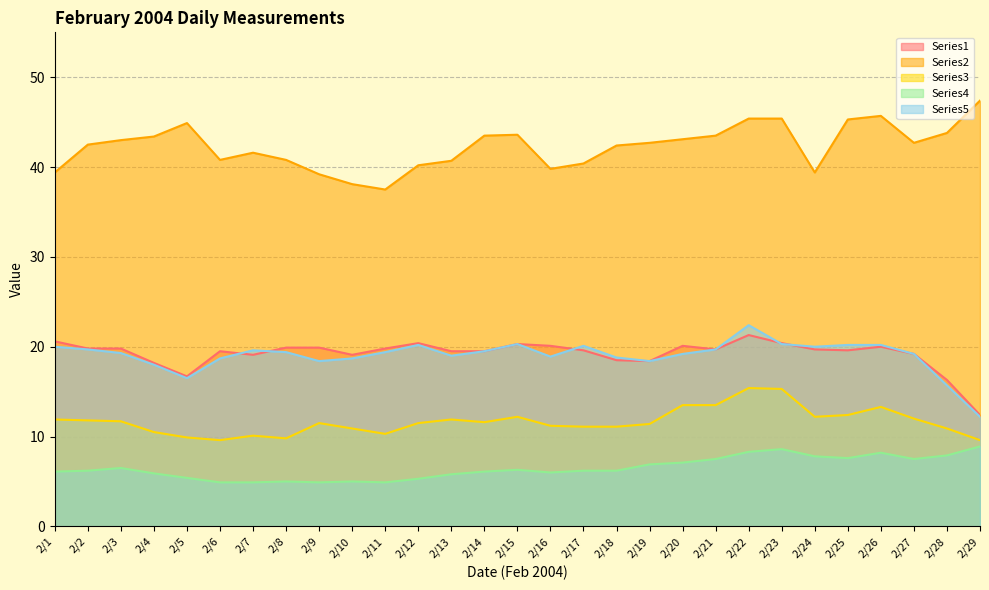

Is it true that Series4 equals 3.6 at 2/2?

False